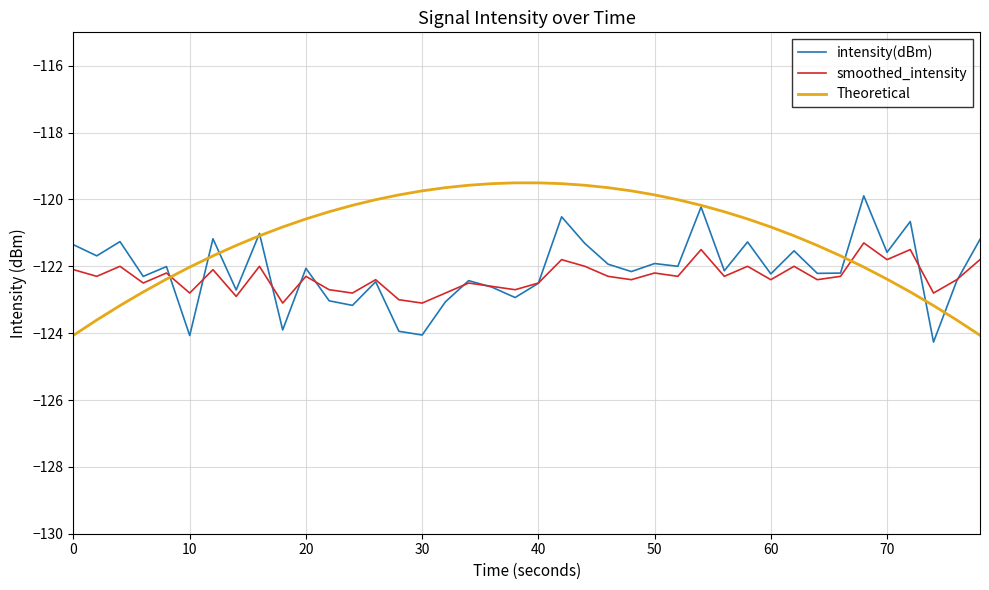

What is the maximum value shown in the chart?

-119.5